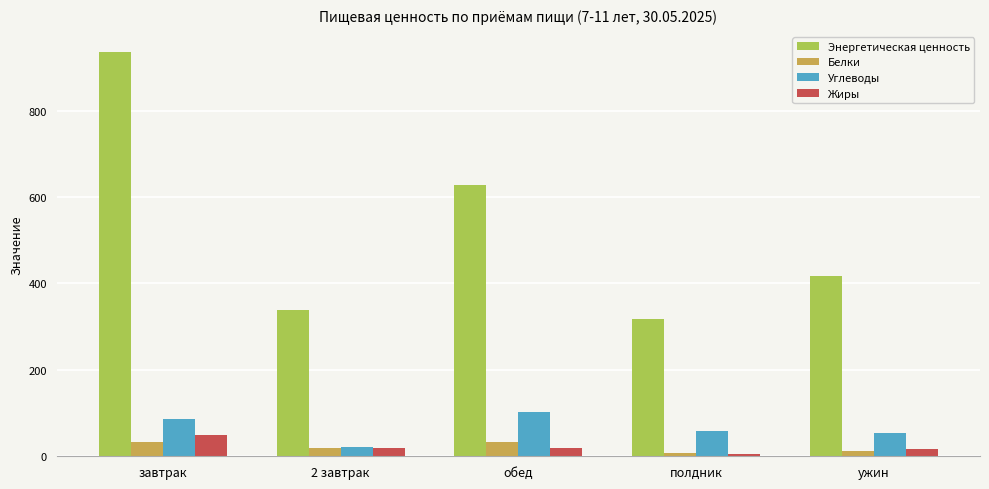

What is the maximum value shown in the chart?

935.5